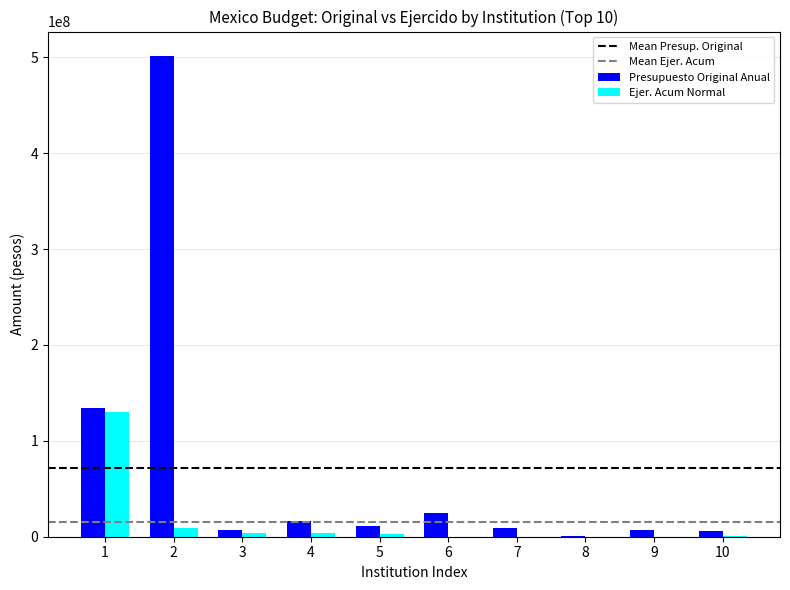

The value of Presupuesto Original Anual at 5 is 11238133.0. True or false?

True